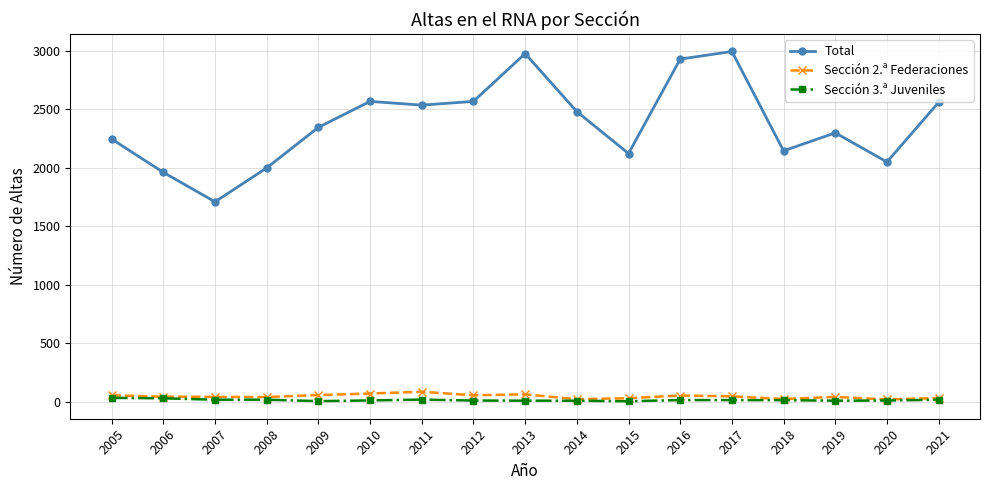

How many data points does each series have?

17